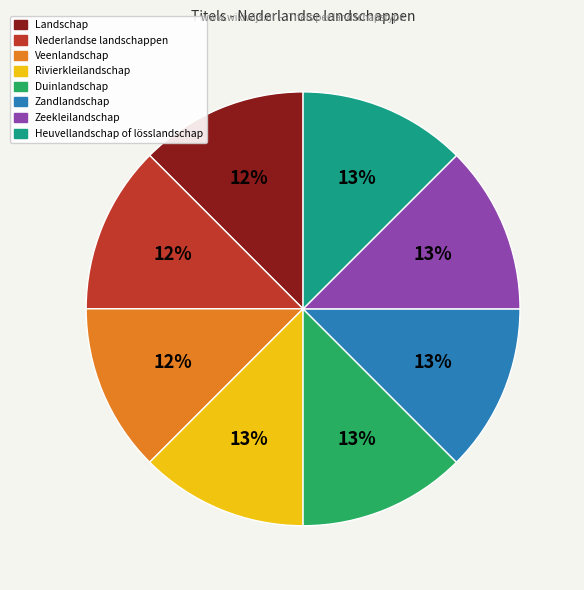

What percentage is the Duinlandschap slice, to the nearest percent?

13%